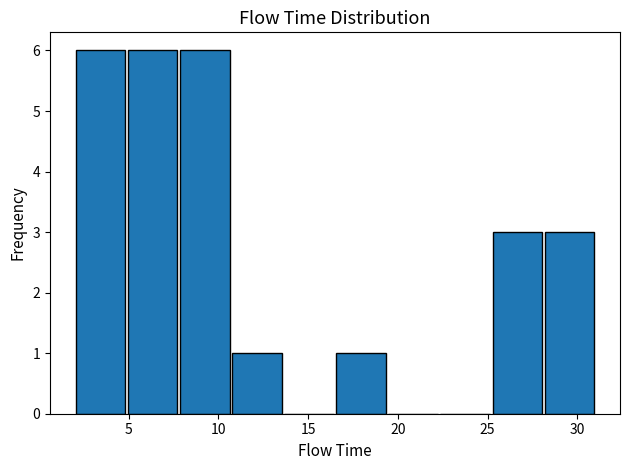

How tall is the bar that spans 2.0 to 4.9 on the x-axis? Neither the bar edges nor the heights are printed on the chart, so give them approximately, as read against the axes.

6